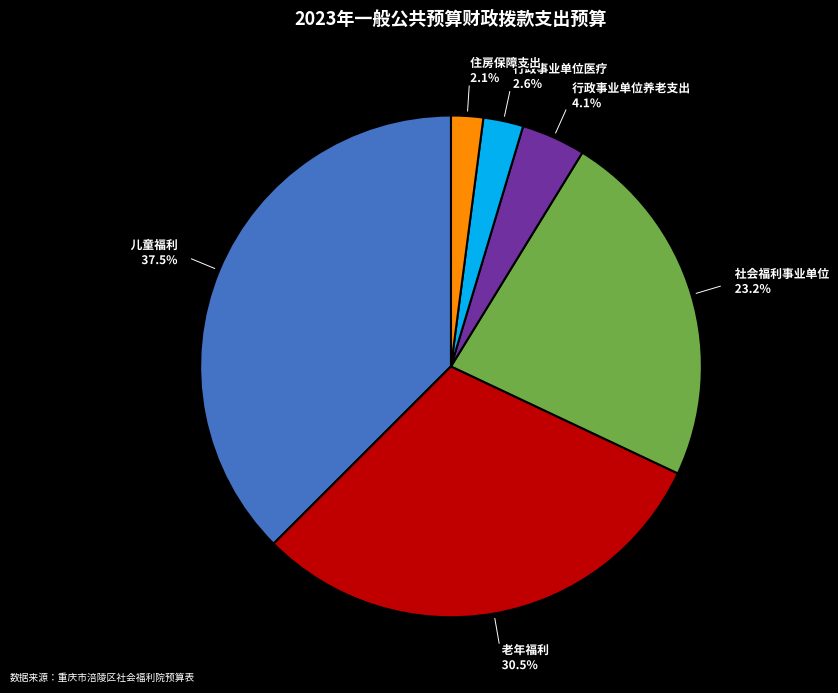

Does any single category account for the majority?

No